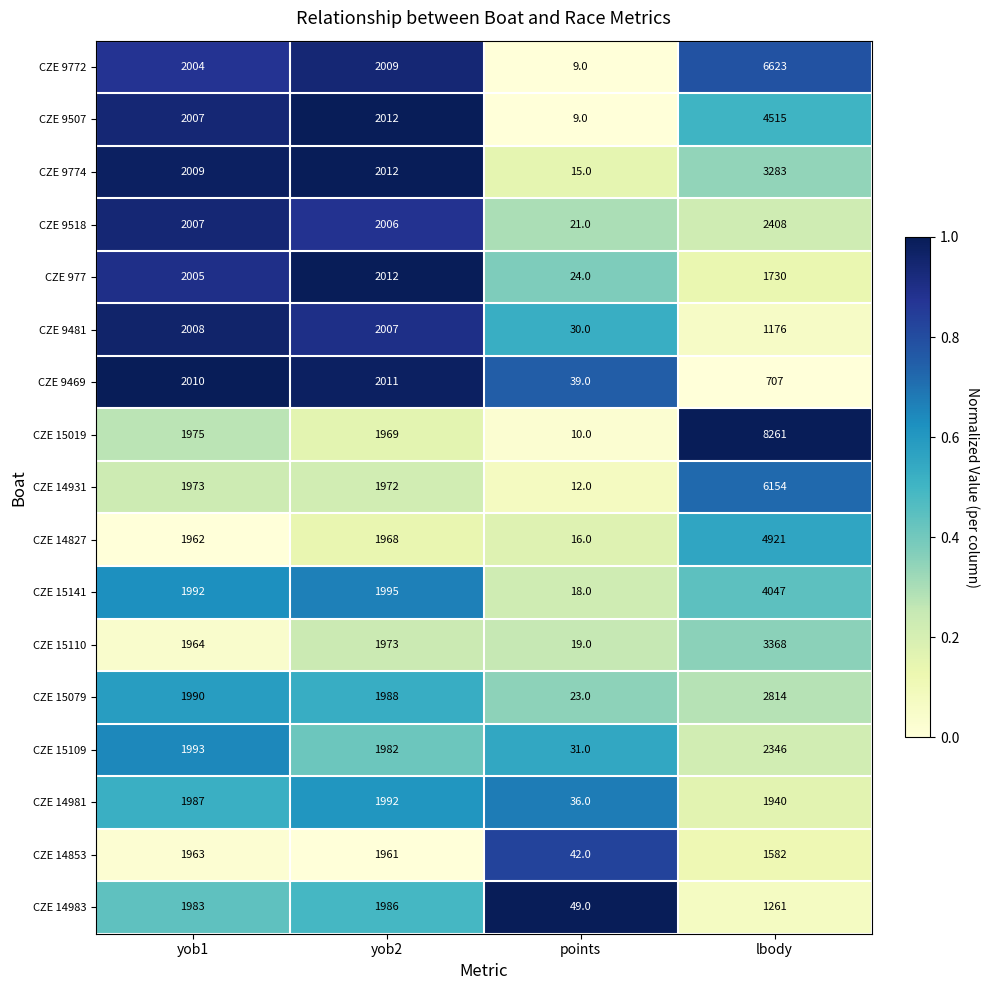

What is the difference between the highest and lowest values at yob1?

48